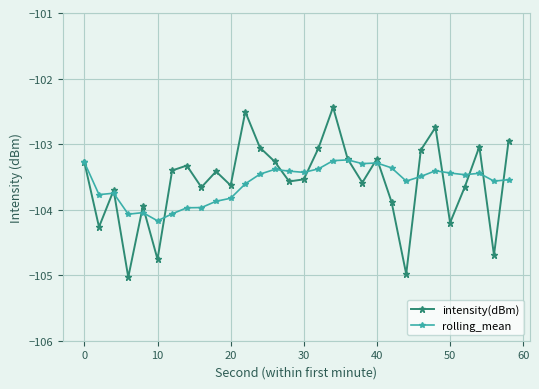

What is the minimum value for intensity(dBm)?

-105.0